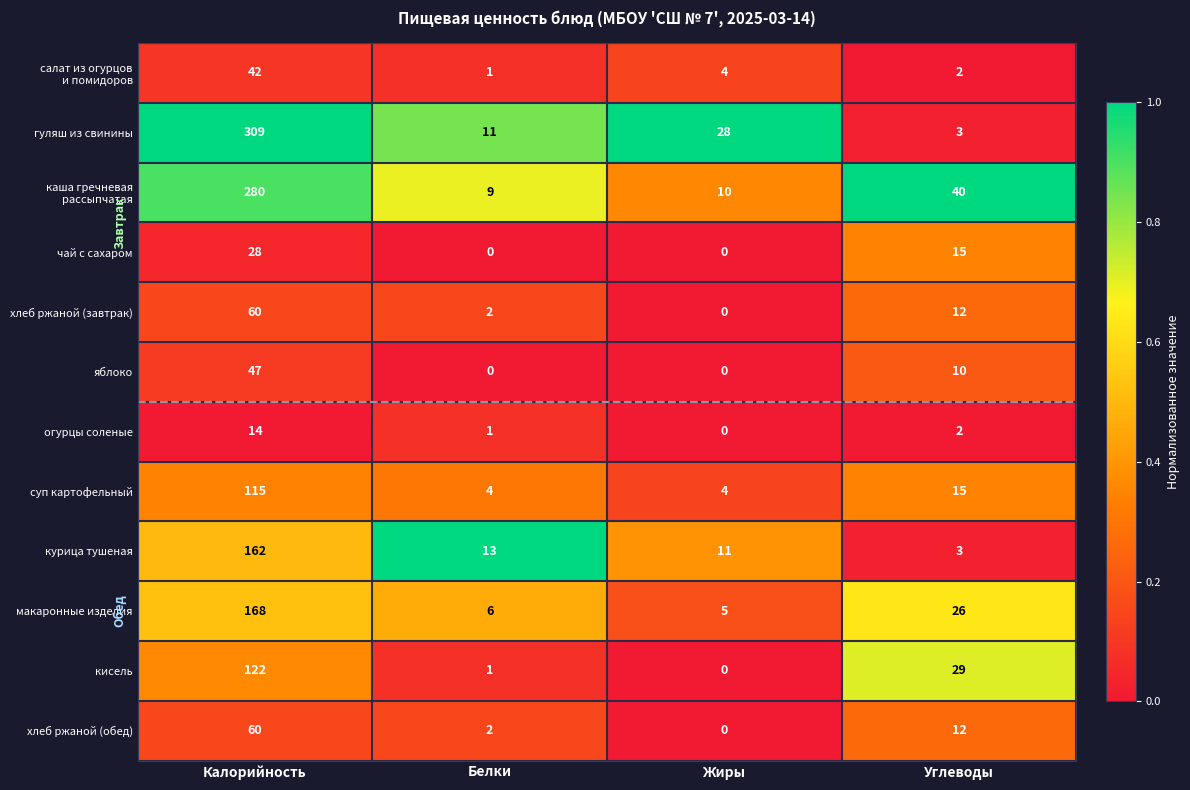

Which series has the largest range (max minus min)?

гуляш из свинины